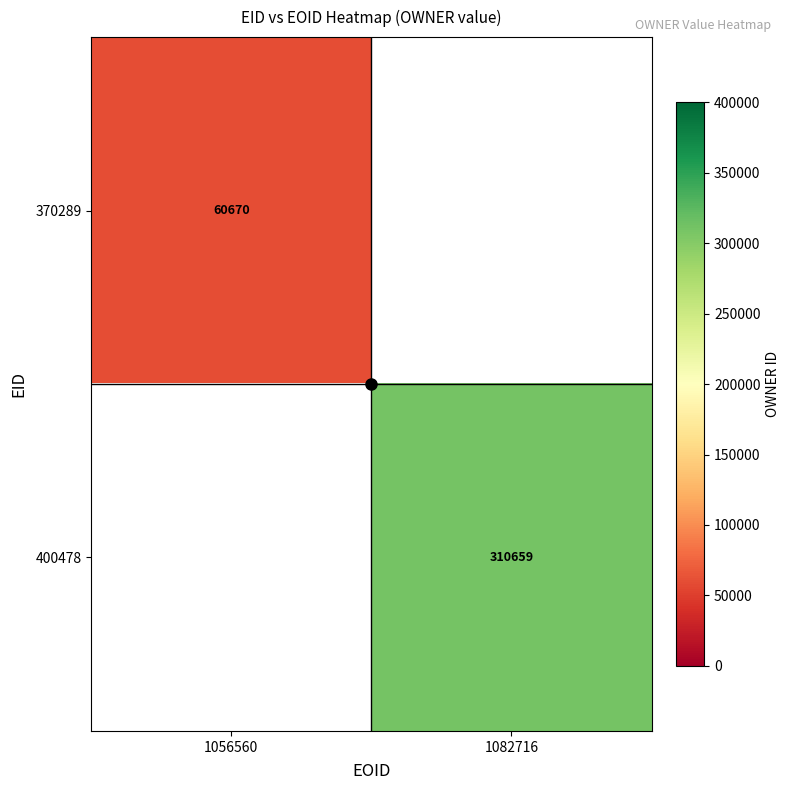

At 1056560, list the series in order from largest to smallest.

370289, 400478